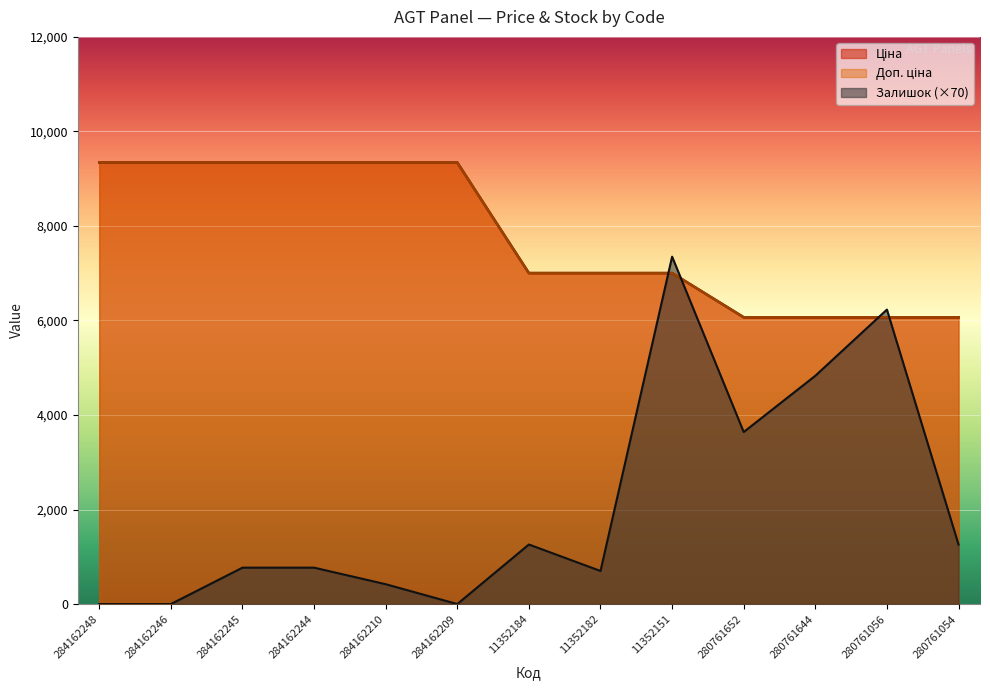

What is the difference between the highest and lowest values at 284162246?

9342.0